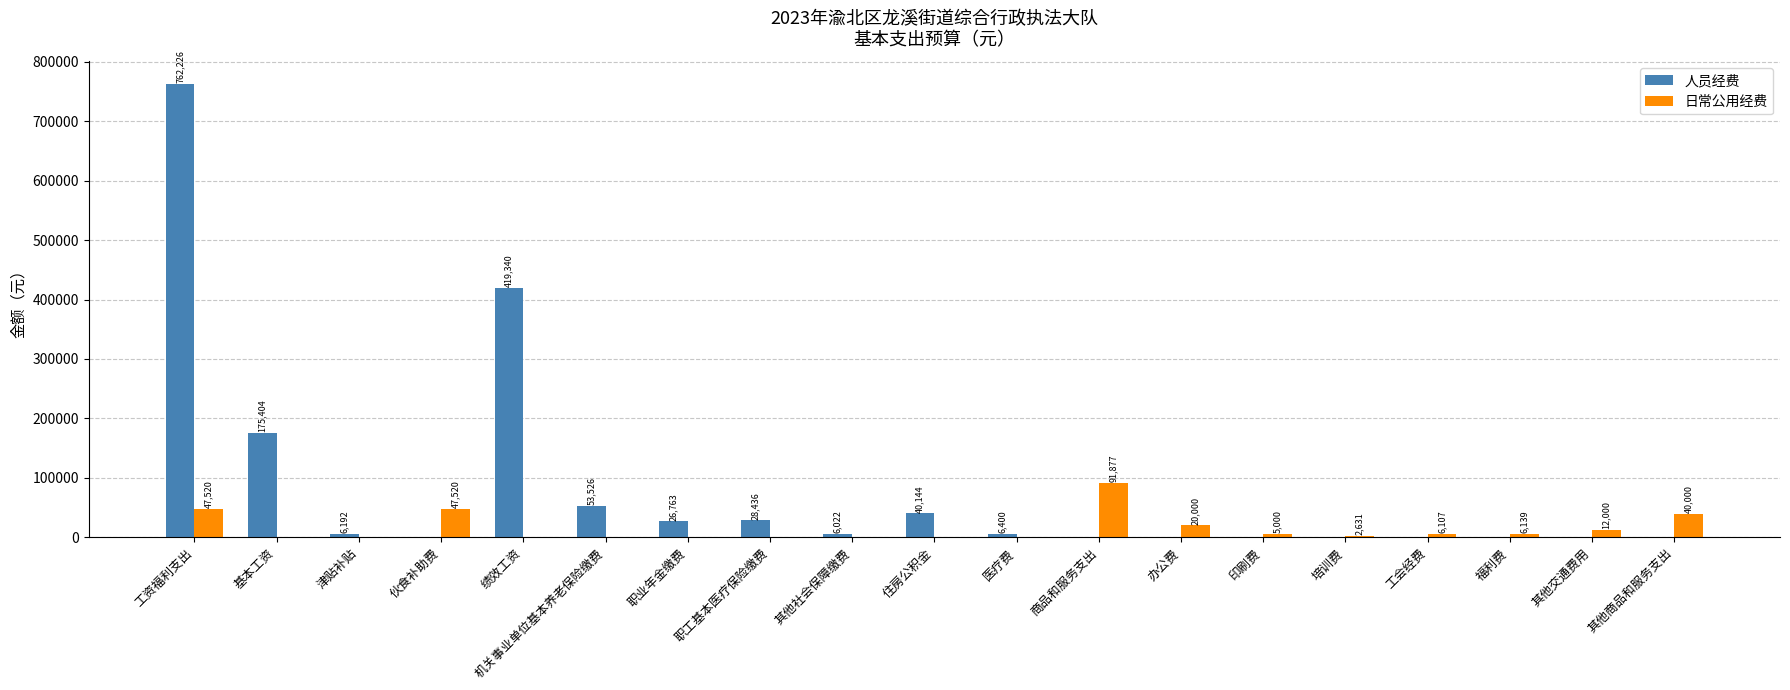

Which category has the highest value across all series?

工资福利支出